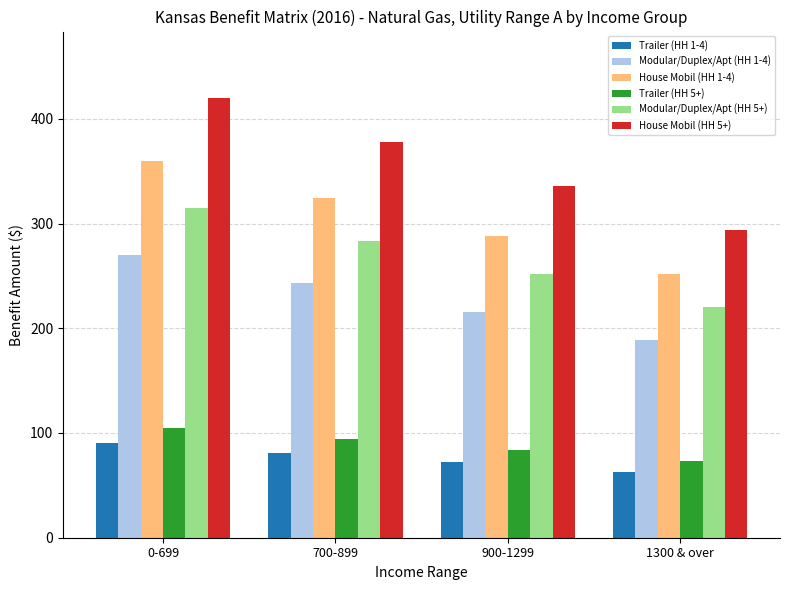

Reading left to right, list all the values displayed in this chart.

Trailer (HH 1-4): 90.0	81.0	72.0	63.0
Modular/Duplex/Apt (HH 1-4): 270.0	243.0	216.0	189.0
House Mobil (HH 1-4): 360.0	324.0	288.0	252.0
Trailer (HH 5+): 105.1	94.6	84.1	73.6
Modular/Duplex/Apt (HH 5+): 315.2	283.7	252.2	220.7
House Mobil (HH 5+): 420.3	378.3	336.2	294.2